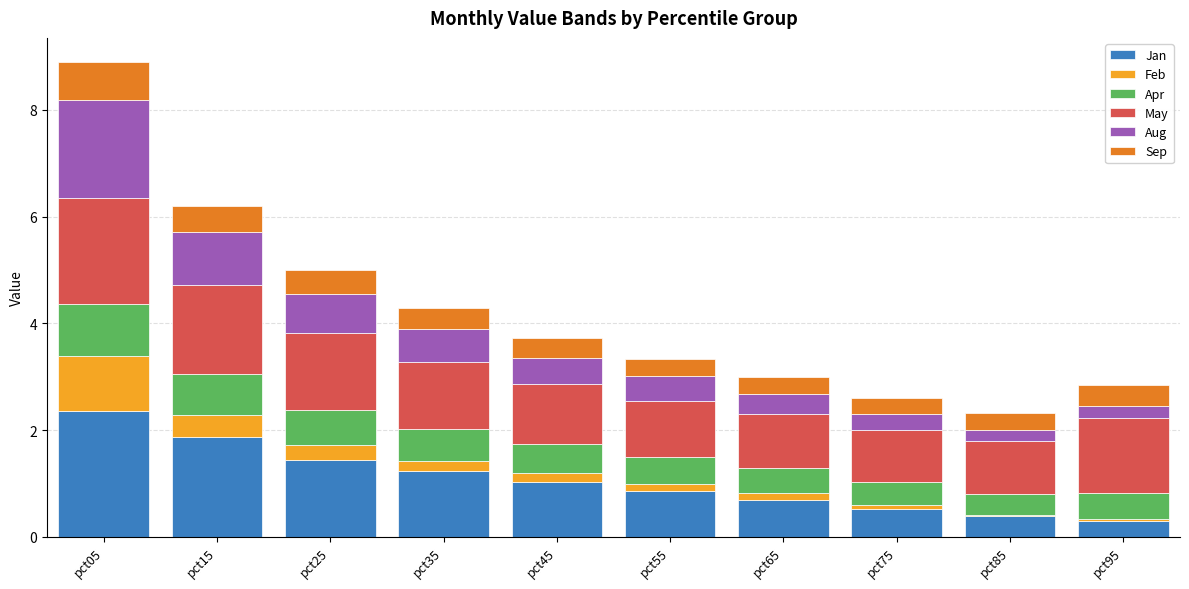

At which label does Jan reach its peak?

pct05